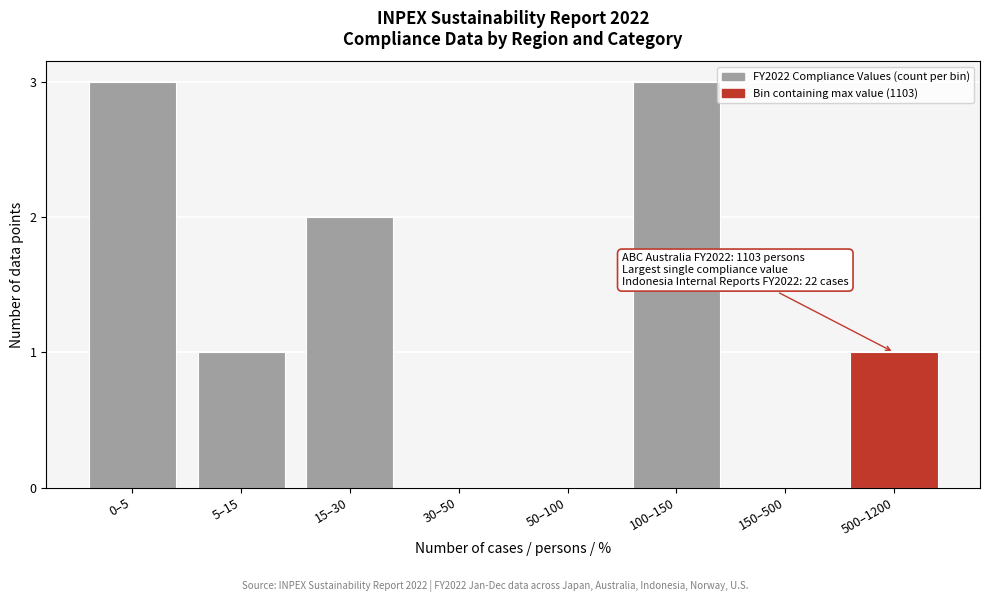

Reading right to left, what are all the values shown in this chart?

500–1200=1	150–500=0	100–150=3	50–100=0	30–50=0	15–30=2	5–15=1	0–5=3